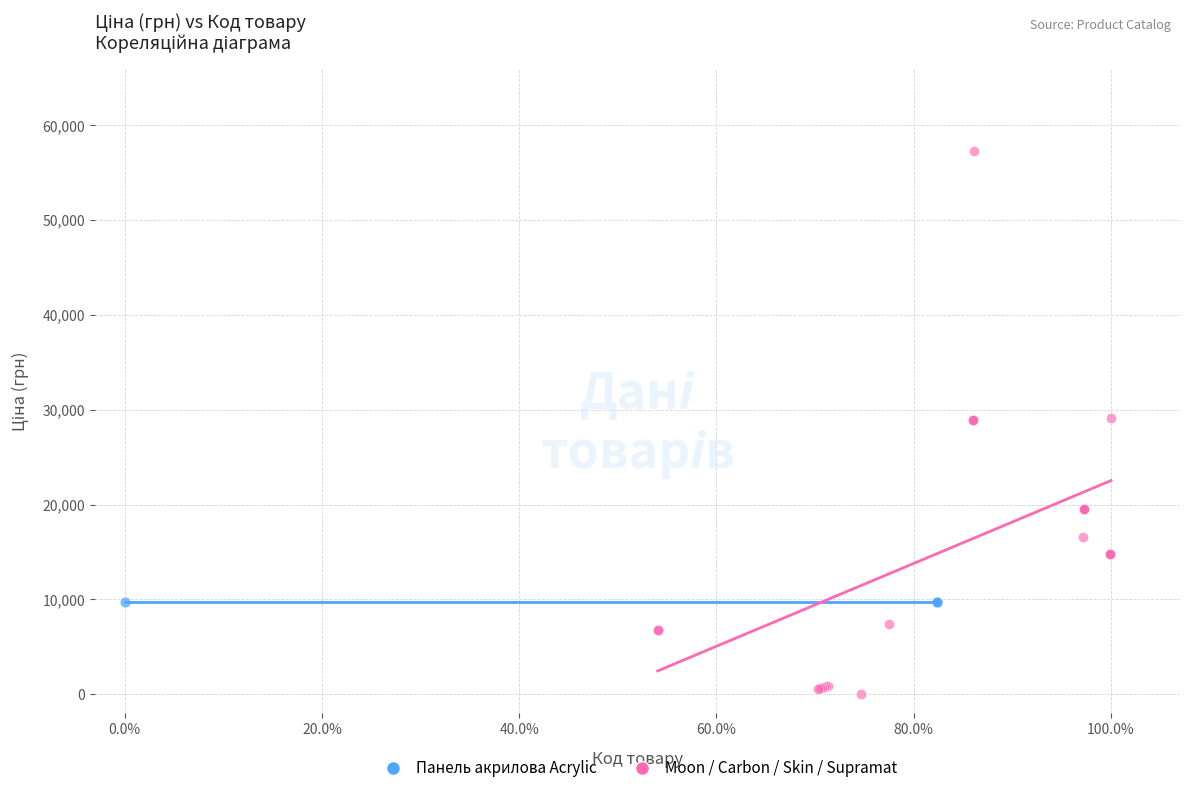

Which series reaches the maximum Y coordinate?

Moon / Carbon / Skin / Supramat